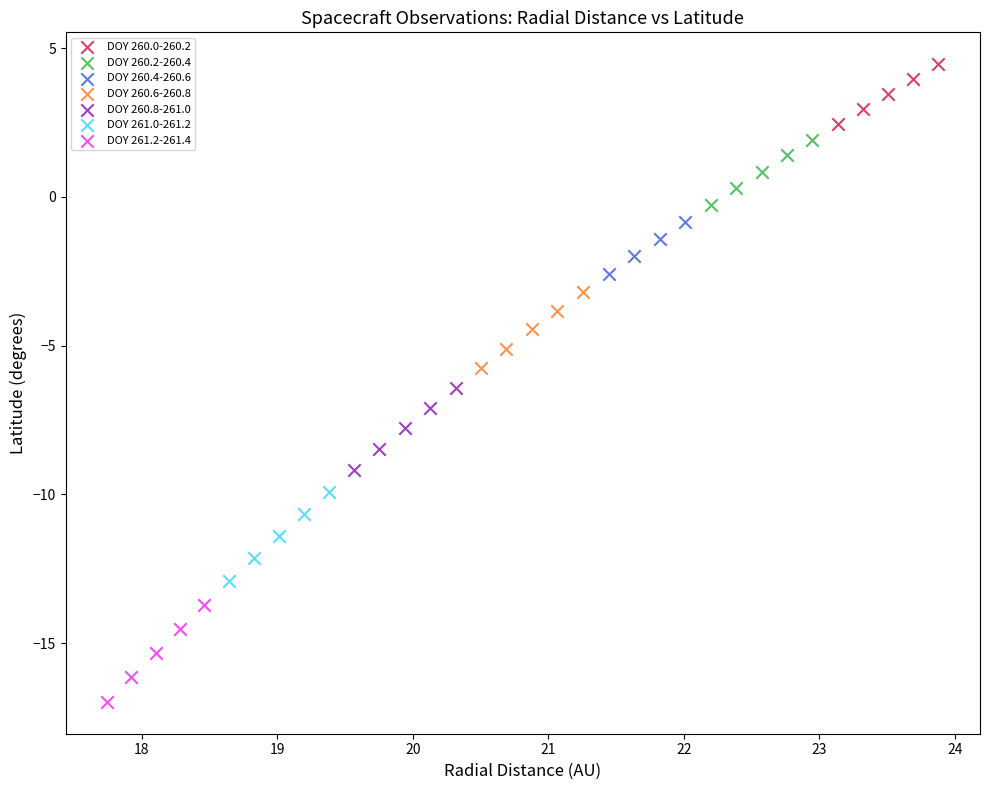

Which series reaches the maximum Y coordinate?

DOY 260.0-260.2